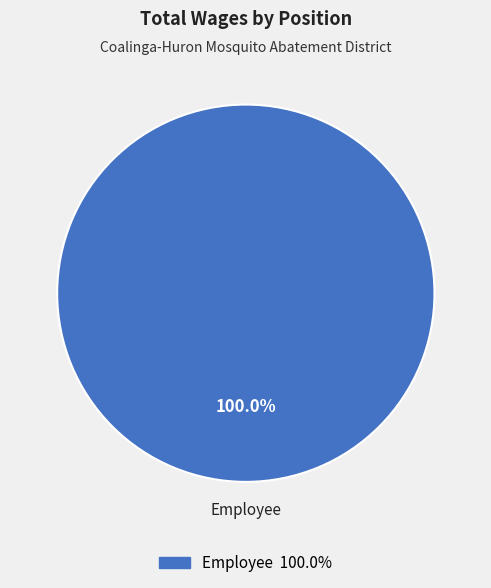

What is the majority slice?

Employee